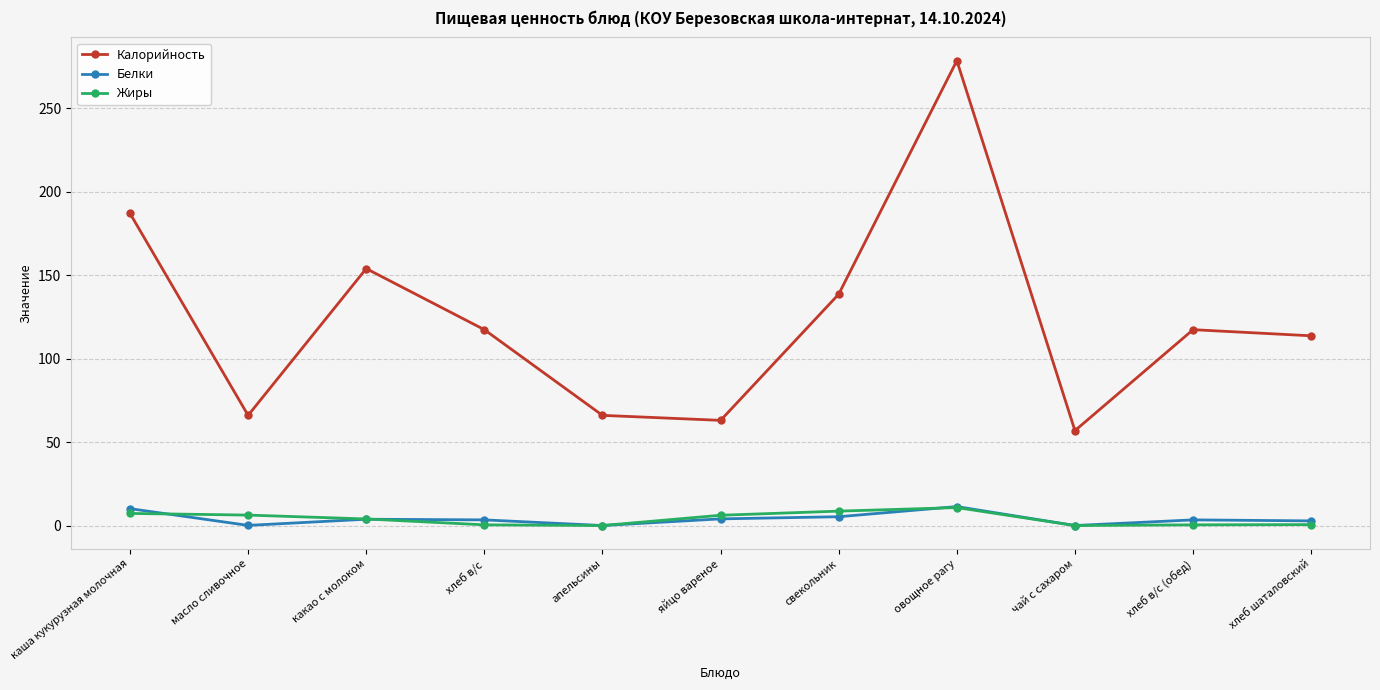

The value of Калорийность at яйцо вареное is 63.0. True or false?

True